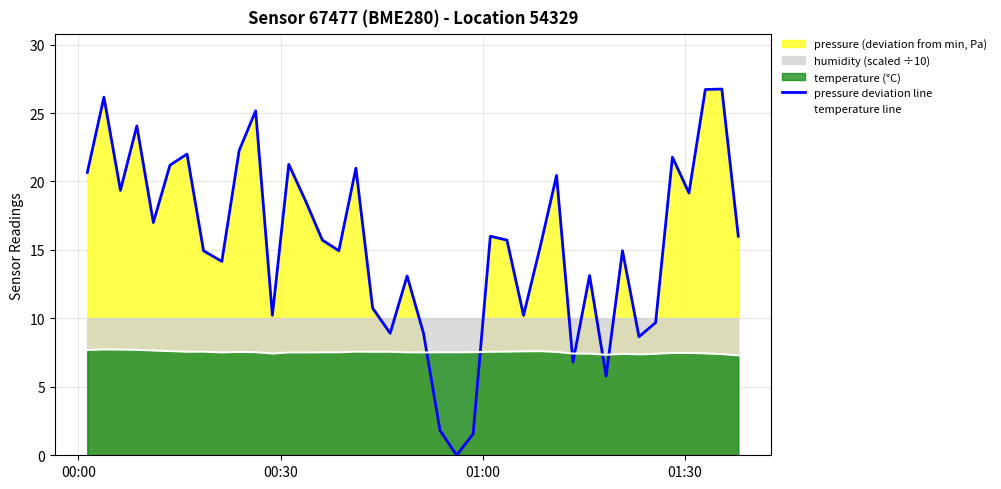

In temperature line, how many points are higher than both neighbors (excluding endpoints)?

6